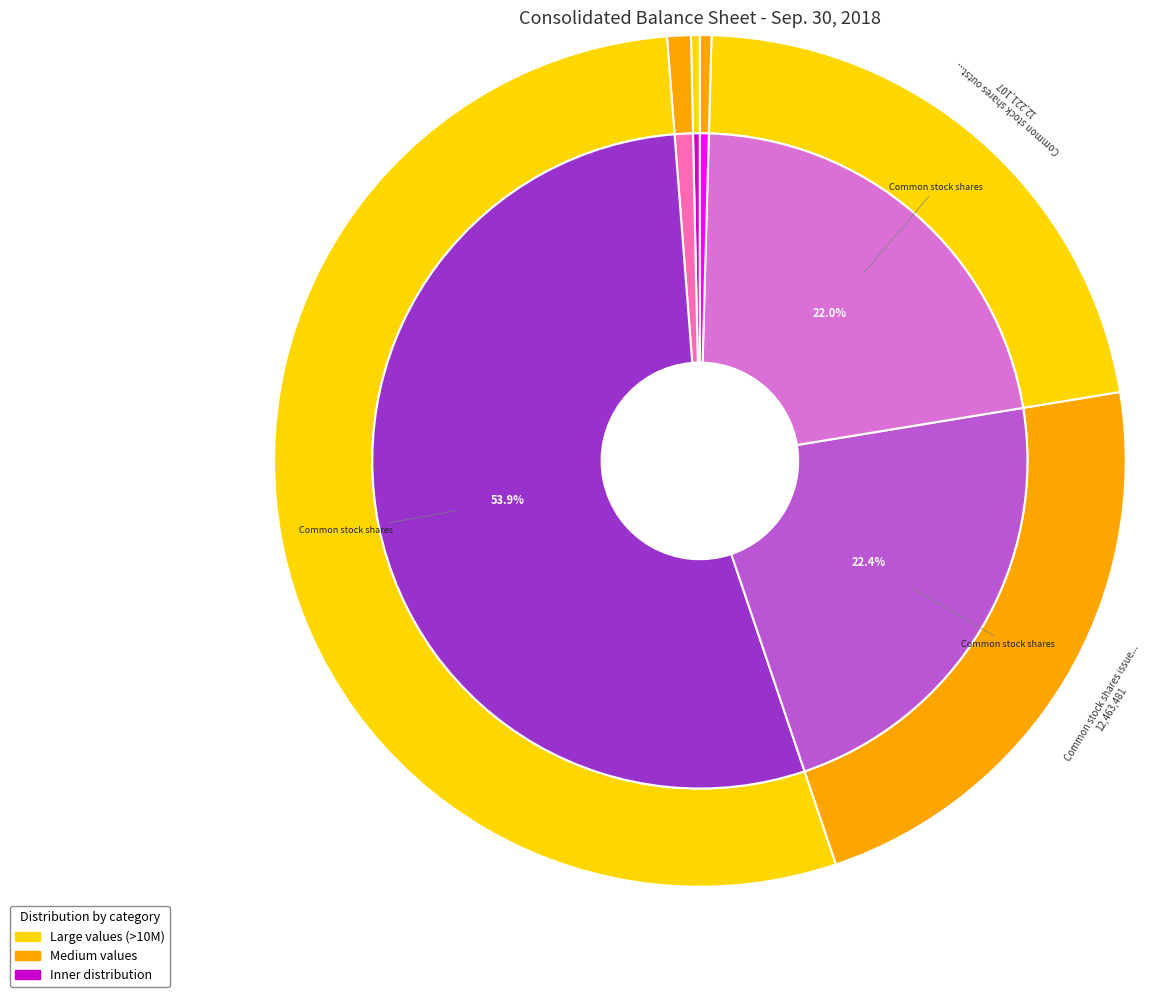

Which category accounts for the majority?

Common stock shares authorized